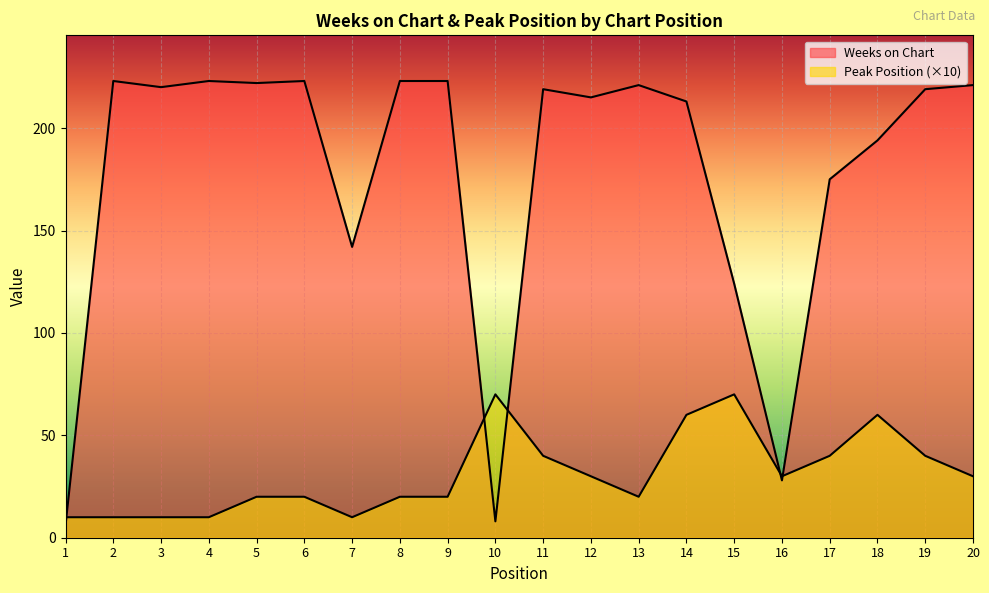

Reading right to left, extract all data points from this chart.

Weeks on Chart: 20=221	19=219	18=194	17=175	16=28	15=124	14=213	13=221	12=215	11=219	10=8	9=223	8=223	7=142	6=223	5=222	4=223	3=220	2=223	1=6
Peak Position: 20=30	19=40	18=60	17=40	16=30	15=70	14=60	13=20	12=30	11=40	10=70	9=20	8=20	7=10	6=20	5=20	4=10	3=10	2=10	1=10